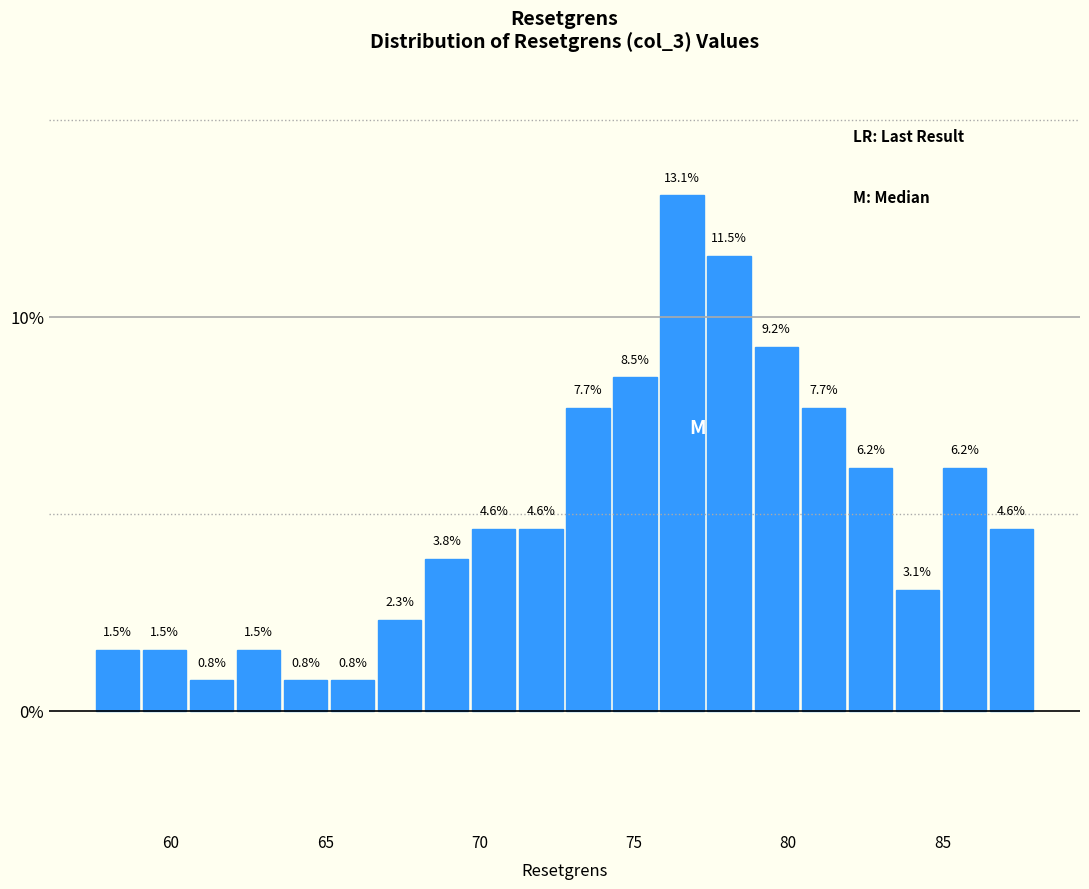

Around what value on the x-axis is the tallest bar? Give the approximate position of its centre, as read against the axis.

76.5